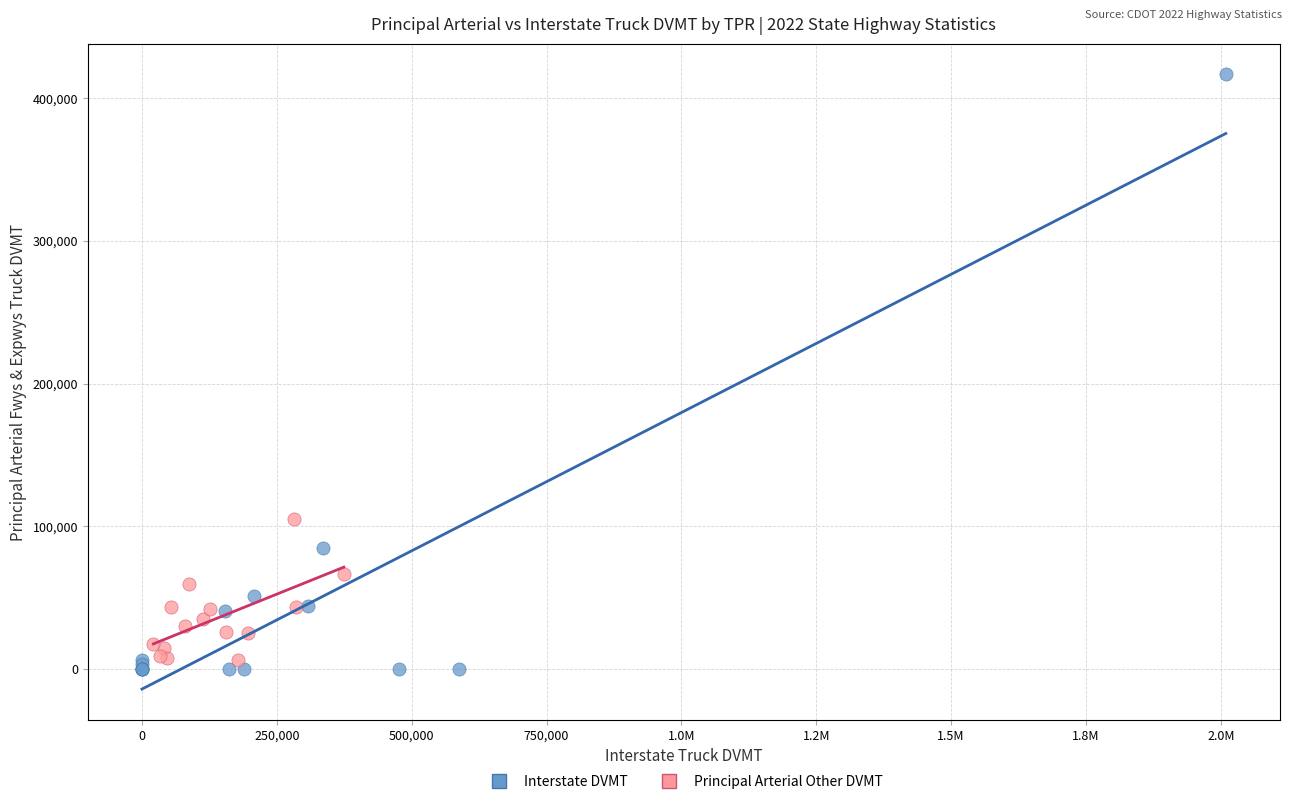

What are all the series names shown in the legend?

Interstate DVMT, Principal Arterial Other DVMT